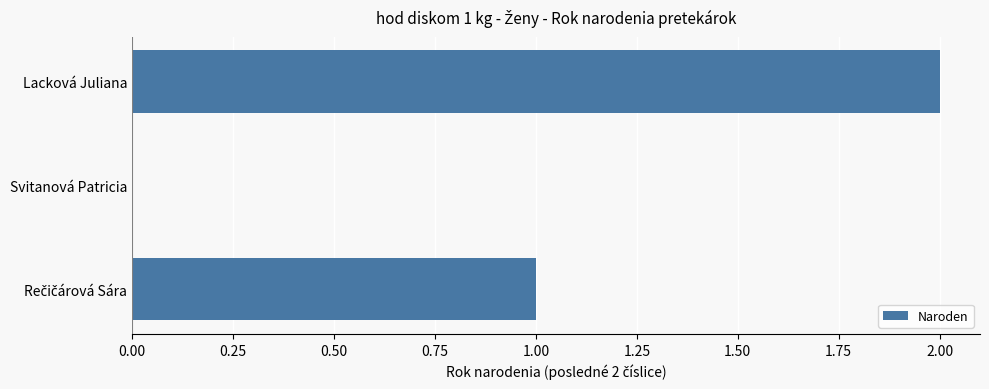

Which has a higher value, Lacková Juliana or Svitanová Patricia?

Lacková Juliana